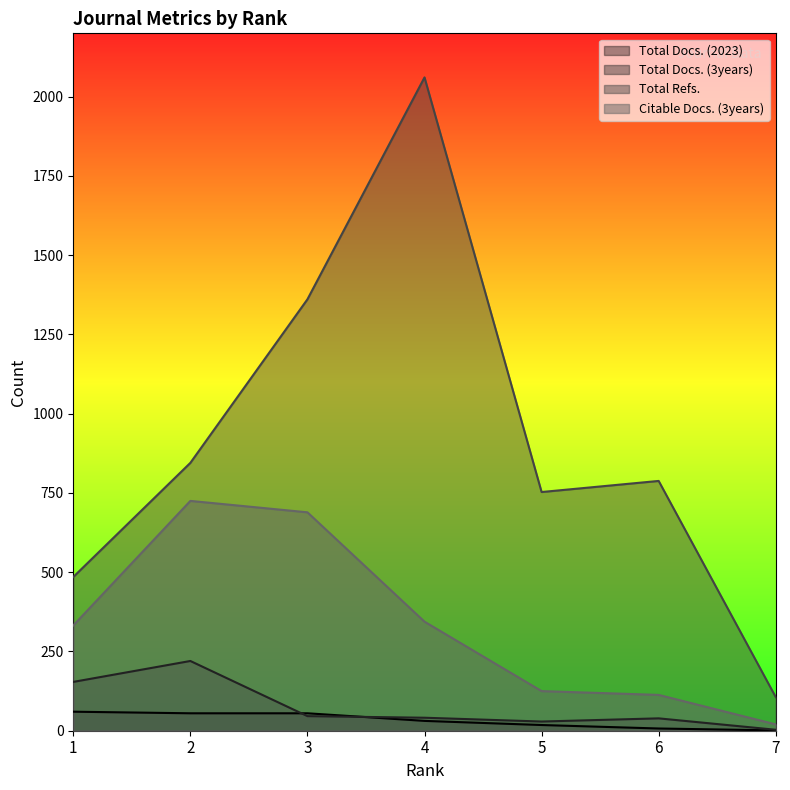

Which series has the largest total across all categories?

Total Refs.